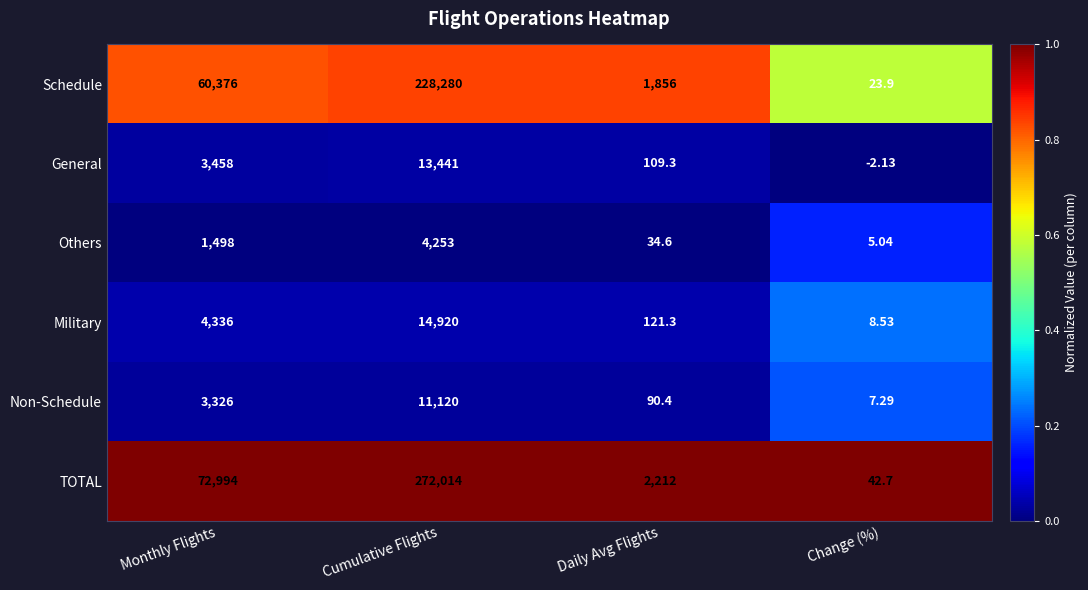

Which category has the highest value across all series?

Cumulative Flights